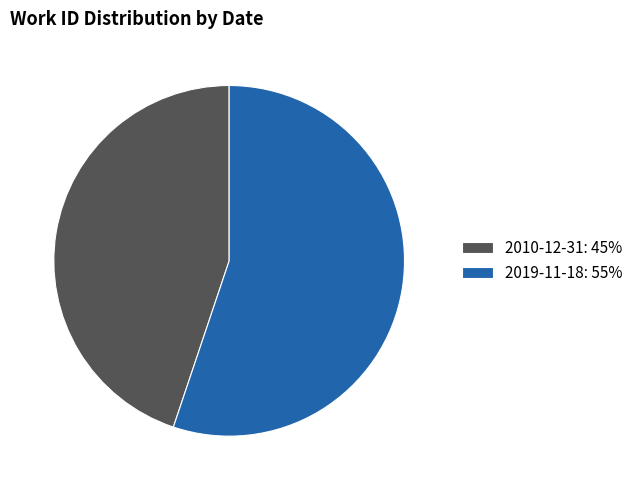

Do 2019-11-18: 55% and 2010-12-31: 45% together represent more than half of the pie?

Yes